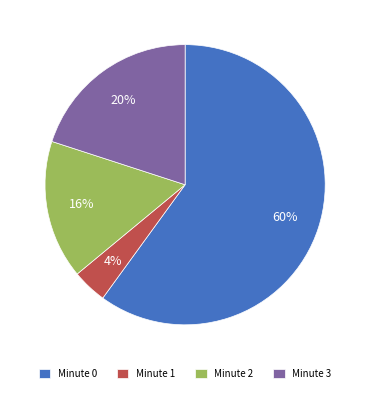

Is it true that Minute 3 is 14% of the pie?

False